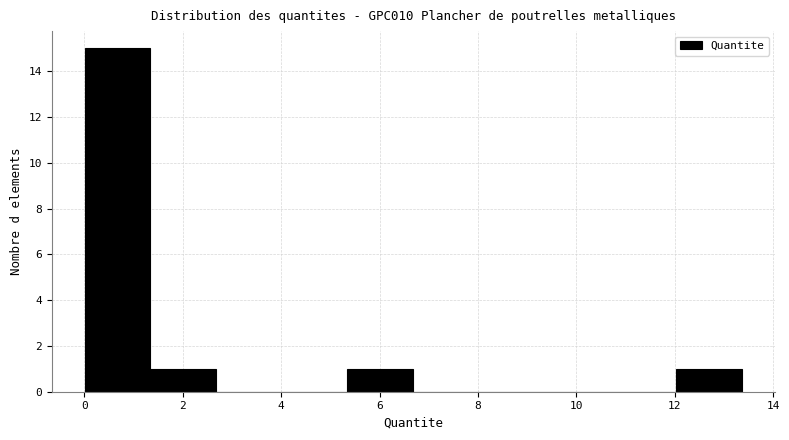

Reading left to right, transcribe this chart: for each bar, give the range it covers on the x-axis and its height. Neither the bar edges nor the heights are printed on the chart, so give them approximately, as read against the axes.

0.0 to 1.4: 15
1.4 to 2.6: 1
2.6 to 4.0: 0
4.0 to 5.4: 0
5.4 to 6.6: 1
6.6 to 8.0: 0
8.0 to 9.4: 0
9.4 to 10.6: 0
10.6 to 12.0: 0
12.0 to 13.4: 1